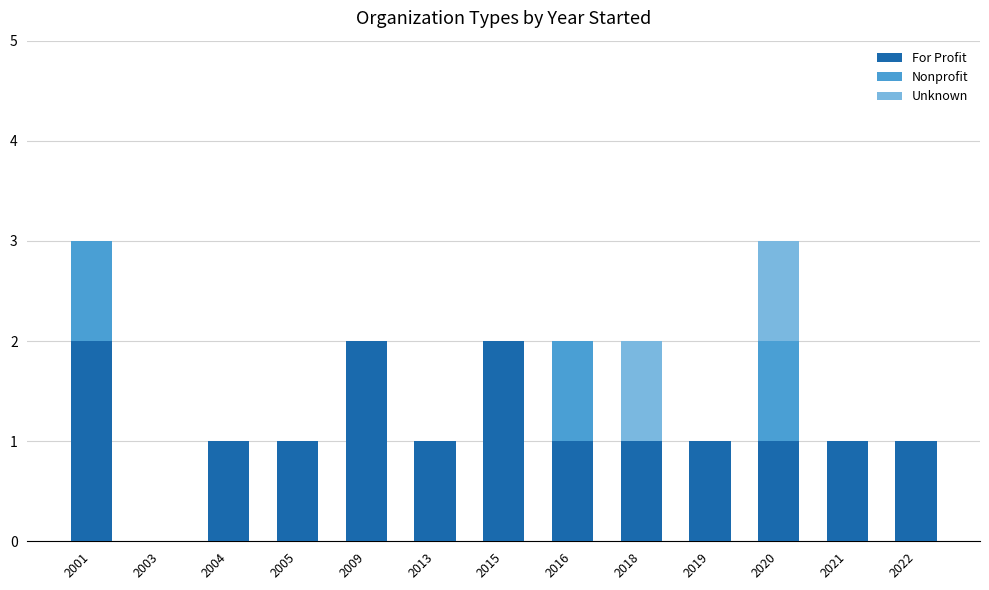

True or false: For Profit has a value of 1 at 2016.

True